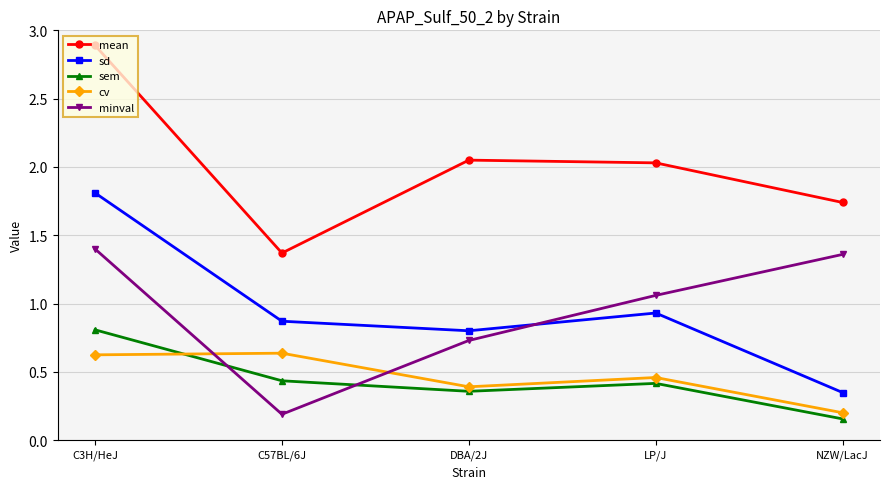

How many distinct data groups are displayed?

5